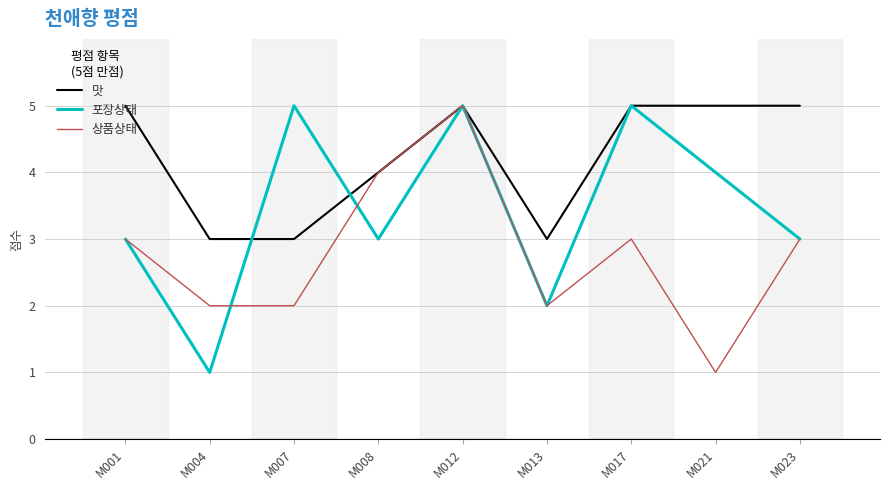

How many interior local peaks does the 포장상태 series have?

3